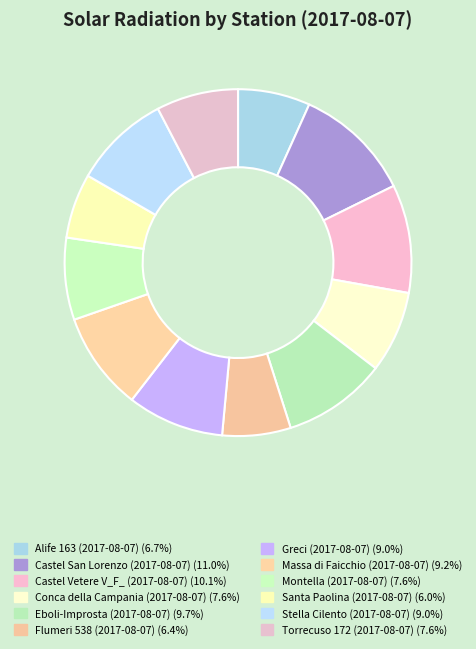

To the nearest percent, what is the difference between the largest and smallest slice percentages?

5%